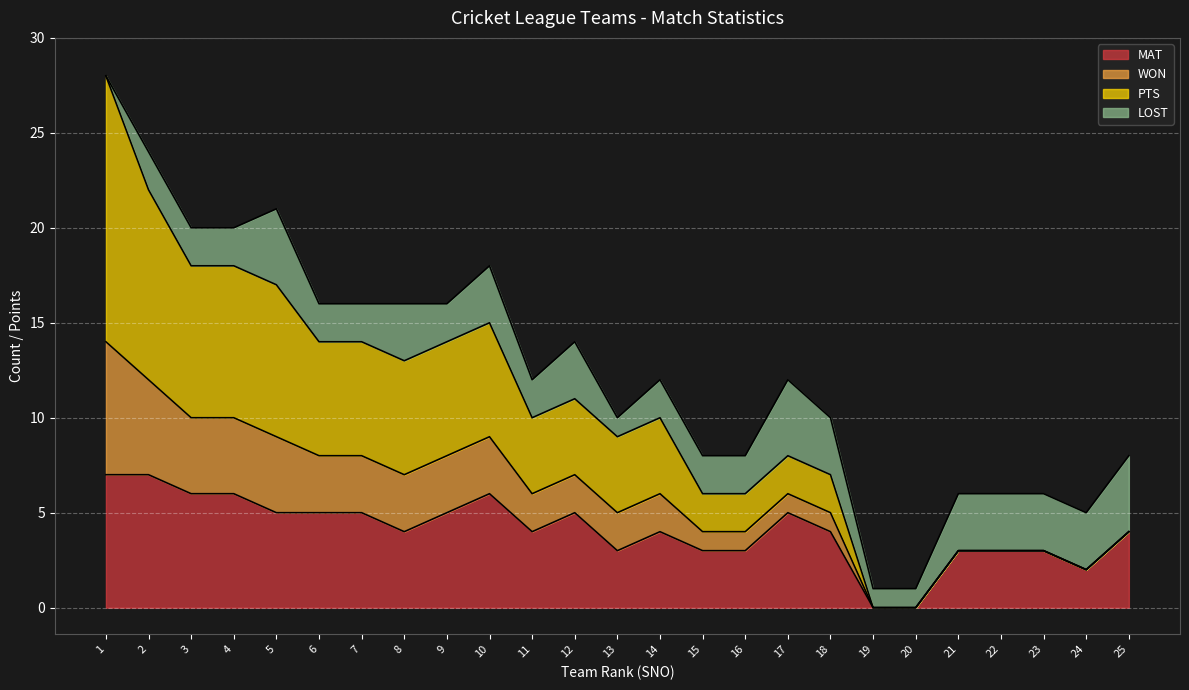

What is the maximum value for MAT?

7